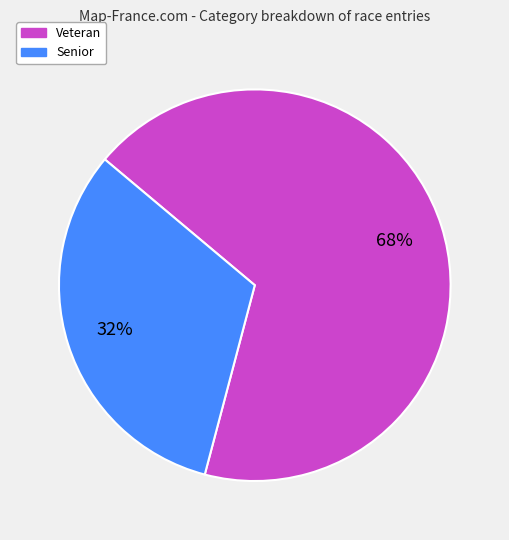

Is Veteran the majority of the pie?

Yes